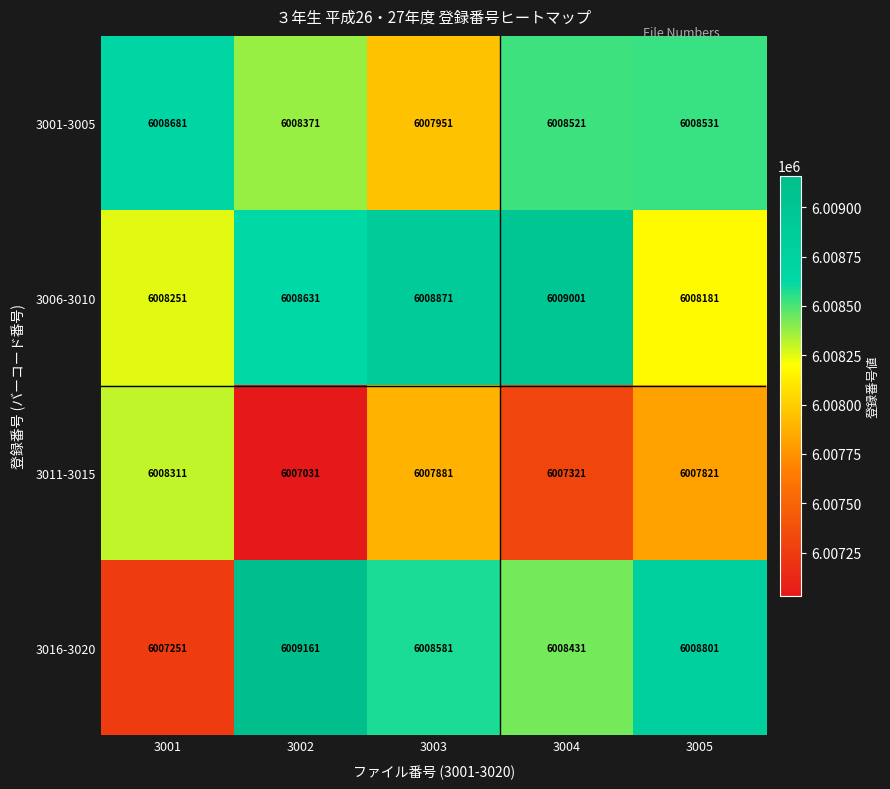

Is it true that 3001-3005 equals 8201486 at 3005?

False